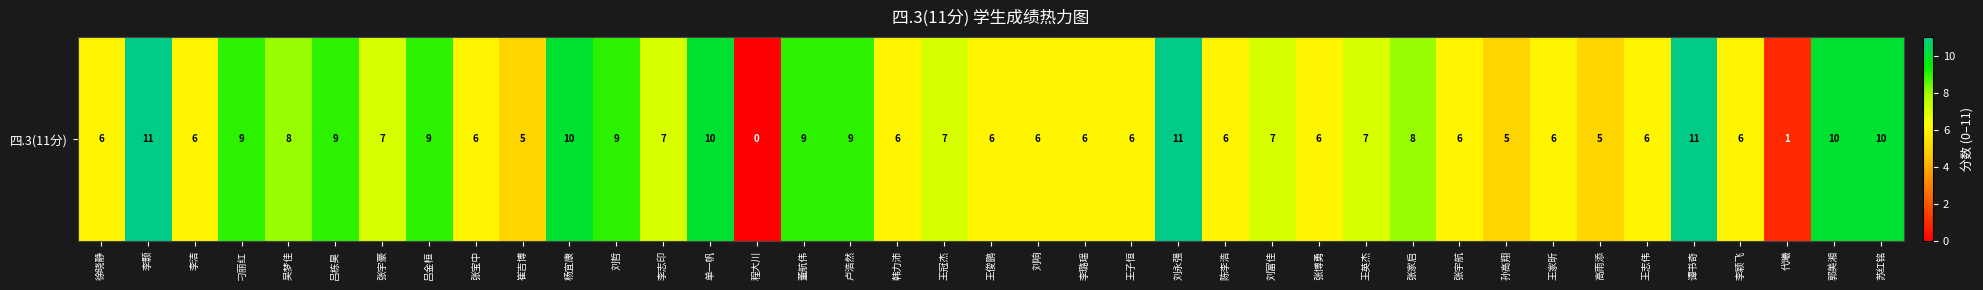

What is the sum of the values at 刘富佳 and 李颖飞?

13